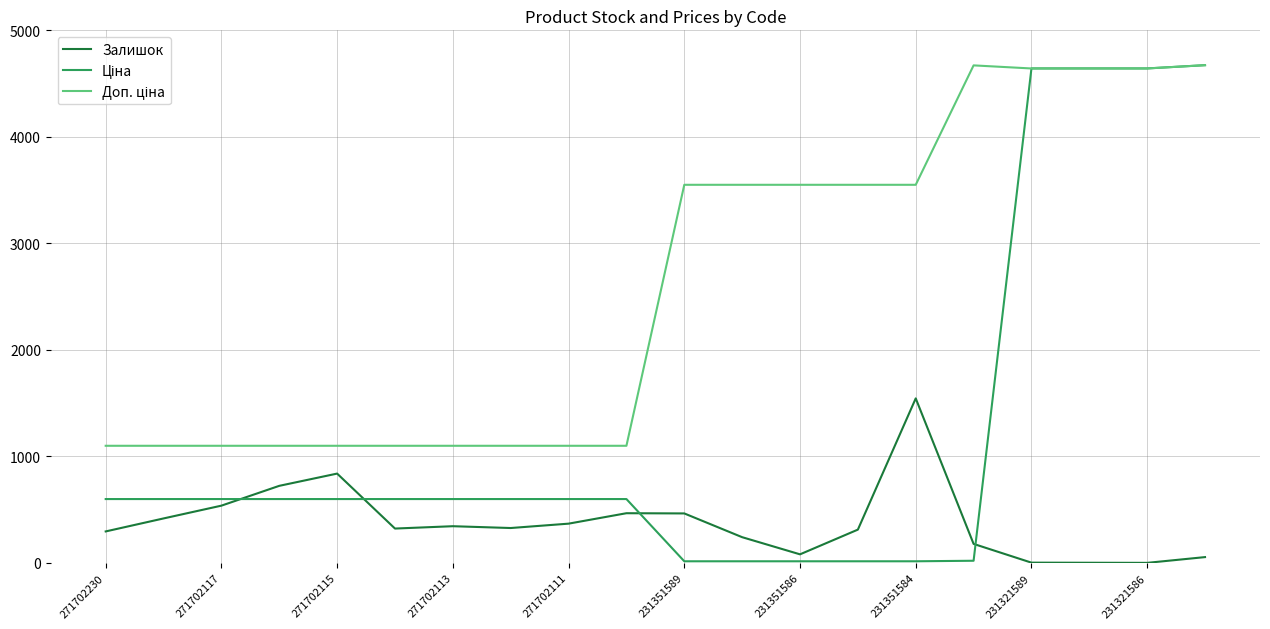

How many lines are shown in the chart?

3